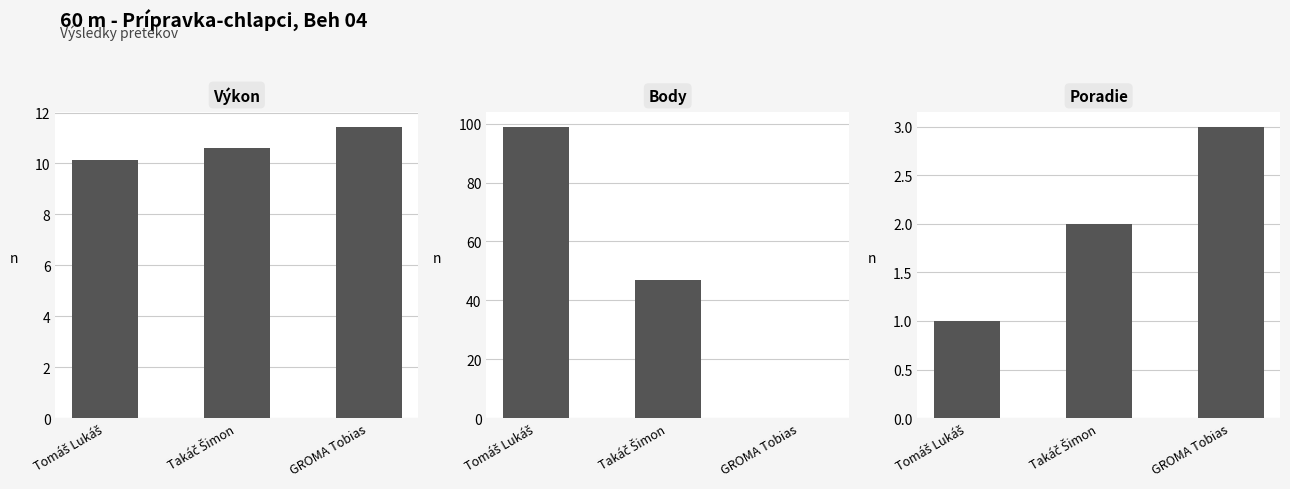

What is the difference between the maximum and minimum values in the Body series?

99.0